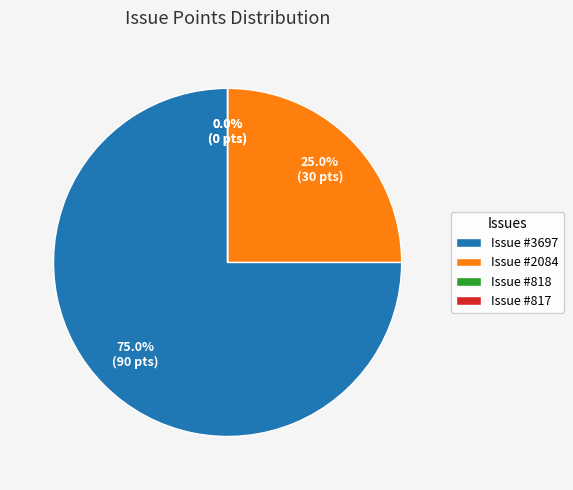

Which has a higher value, 3697 or 2084?

3697